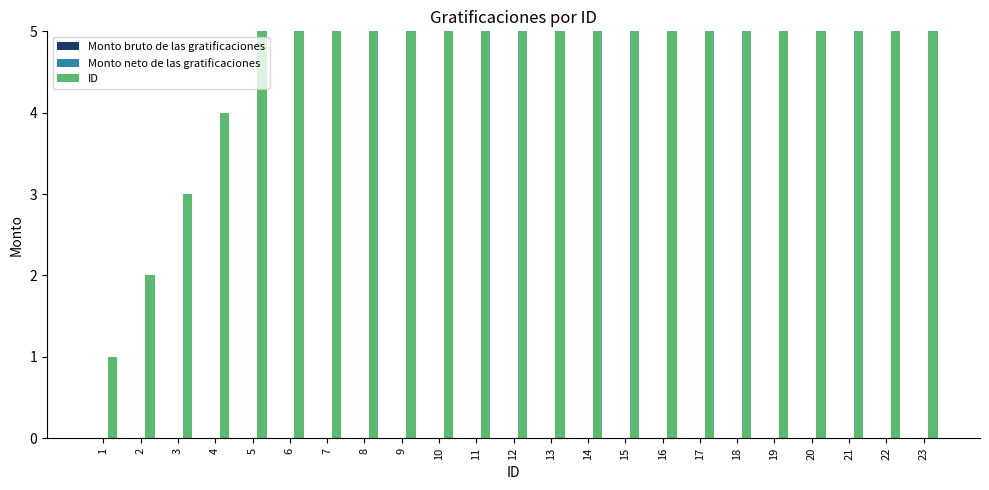

Reading left to right, transcribe all the data shown in this chart.

Monto bruto de las gratificaciones: 0	0	0	0	0	0	0	0	0	0	0	0	0	0	0	0	0	0	0	0	0	0	0
Monto neto de las gratificaciones: 0	0	0	0	0	0	0	0	0	0	0	0	0	0	0	0	0	0	0	0	0	0	0
ID: 1	2	3	4	5	6	7	8	9	10	11	12	13	14	15	16	17	18	19	20	21	22	23